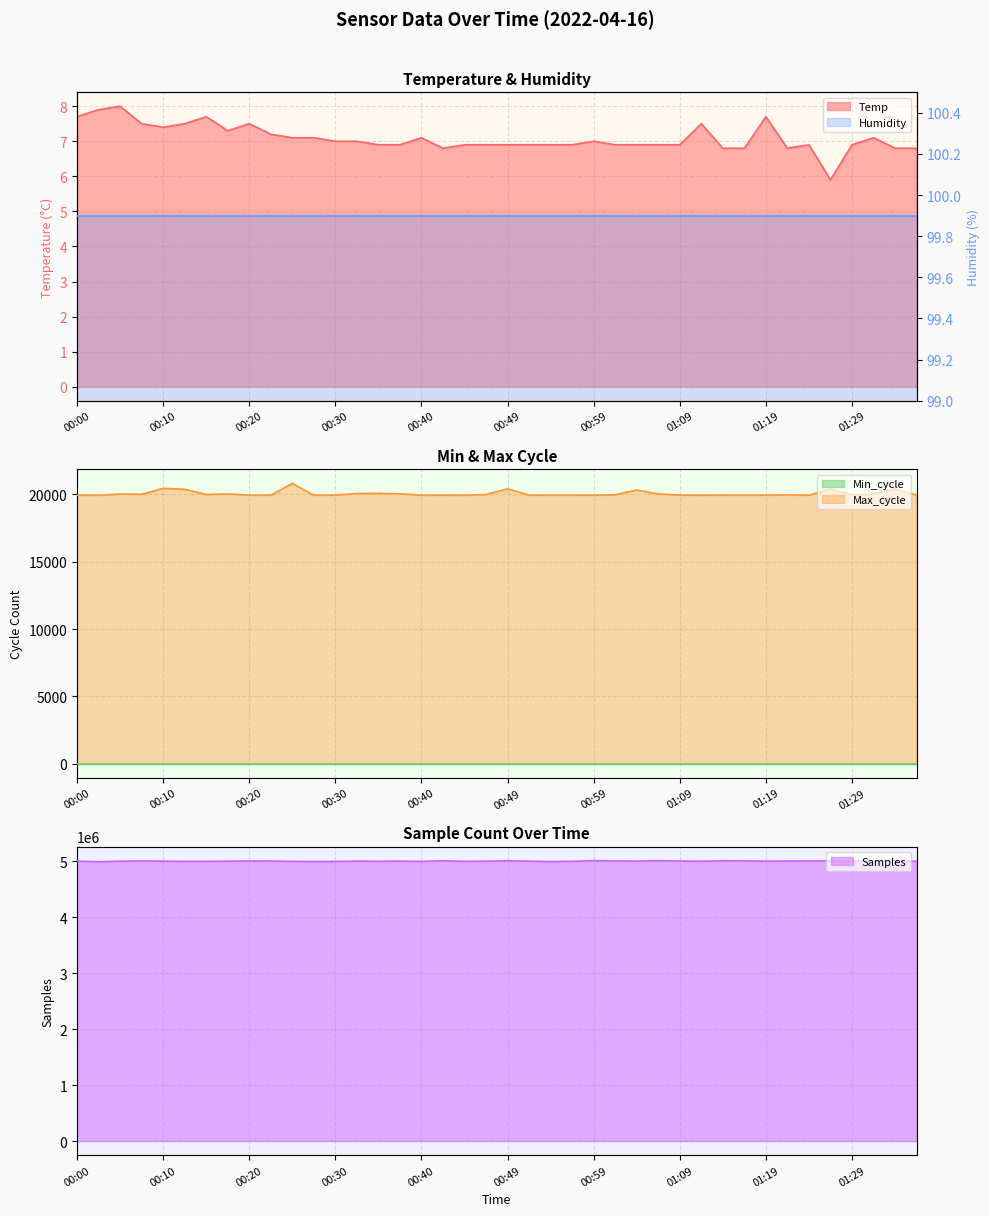

At how many categories does at least one series exceed 4063943?

40